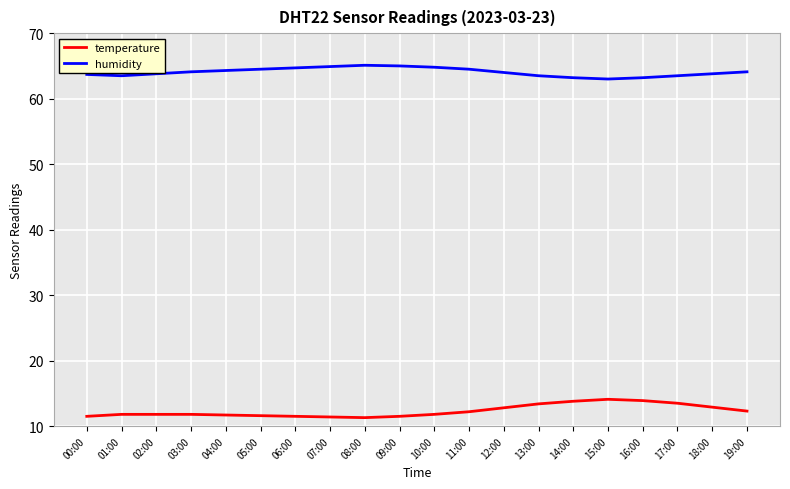

What position from the left is 09:00?

10